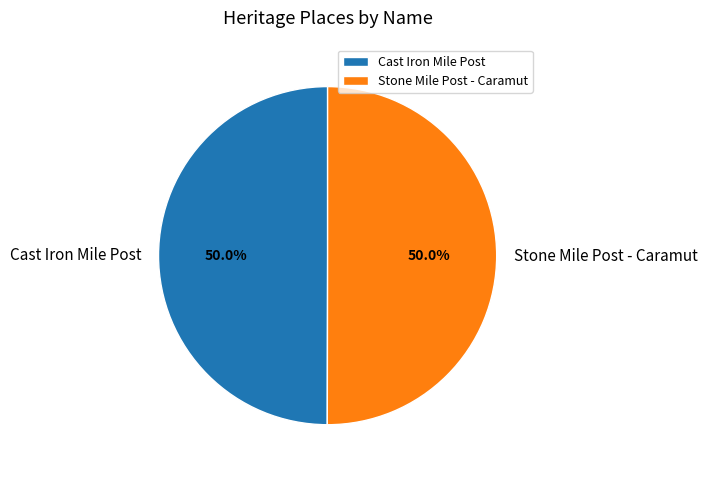

Is the sum of Cast Iron Mile Post and Stone Mile Post - Caramut greater than half?

Yes